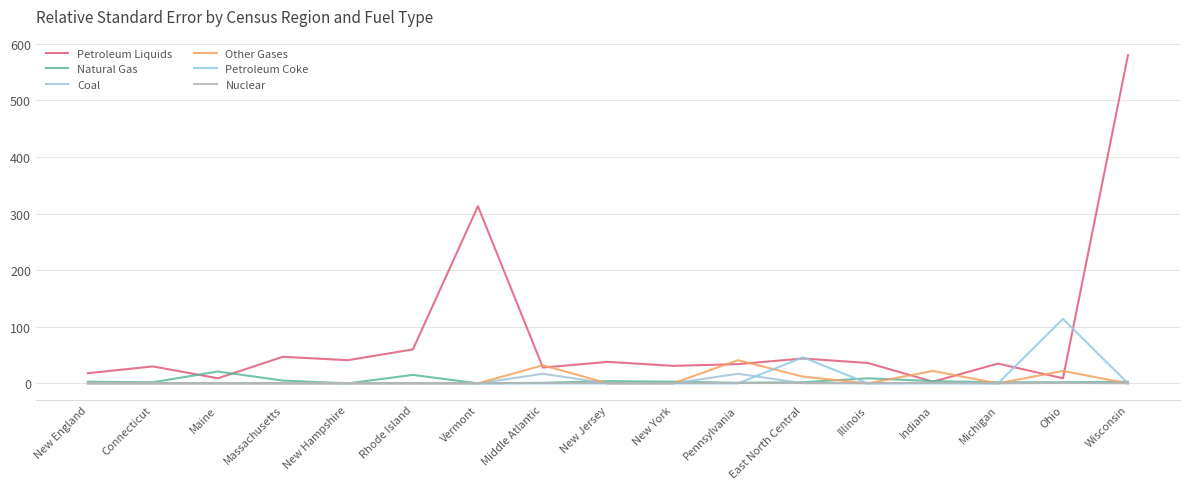

Reading left to right, transcribe all the data shown in this chart.

Petroleum Liquids: New England=18.0	Connecticut=30.0	Maine=9.0	Massachusetts=47.0	New Hampshire=41.0	Rhode Island=60.0	Vermont=313.0	Middle Atlantic=28.0	New Jersey=38.0	New York=31.0	Pennsylvania=34.0	East North Central=44.0	Illinois=36.0	Indiana=3.0	Michigan=35.0	Ohio=9.0	Wisconsin=580.0
Natural Gas: New England=3.0	Connecticut=2.0	Maine=21.0	Massachusetts=5.0	New Hampshire=0.0	Rhode Island=15.0	Vermont=0.0	Middle Atlantic=1.0	New Jersey=4.0	New York=3.0	Pennsylvania=1.0	East North Central=2.0	Illinois=9.0	Indiana=4.0	Michigan=2.0	Ohio=2.0	Wisconsin=3.0
Coal: New England=0.0	Connecticut=0.0	Maine=0.0	Massachusetts=0.0	New Hampshire=0.0	Rhode Island=0.0	Vermont=0.0	Middle Atlantic=17.0	New Jersey=0.0	New York=0.0	Pennsylvania=17.0	East North Central=0.3	Illinois=0.1	Indiana=1.0	Michigan=0.0	Ohio=1.0	Wisconsin=0.2
Other Gases: New England=0.0	Connecticut=0.0	Maine=0.0	Massachusetts=0.0	New Hampshire=0.0	Rhode Island=0.0	Vermont=0.0	Middle Atlantic=32.0	New Jersey=0.0	New York=0.0	Pennsylvania=41.0	East North Central=12.0	Illinois=0.0	Indiana=22.0	Michigan=0.0	Ohio=22.0	Wisconsin=0.0
Petroleum Coke: New England=0.0	Connecticut=0.0	Maine=0.0	Massachusetts=0.0	New Hampshire=0.0	Rhode Island=0.0	Vermont=0.0	Middle Atlantic=0.0	New Jersey=0.0	New York=0.0	Pennsylvania=0.0	East North Central=46.0	Illinois=0.0	Indiana=0.0	Michigan=0.0	Ohio=114.0	Wisconsin=0.0
Nuclear: New England=0.0	Connecticut=0.0	Maine=0.0	Massachusetts=0.0	New Hampshire=0.0	Rhode Island=0.0	Vermont=0.0	Middle Atlantic=0.0	New Jersey=0.0	New York=0.0	Pennsylvania=0.0	East North Central=0.0	Illinois=0.0	Indiana=0.0	Michigan=0.0	Ohio=0.0	Wisconsin=0.0